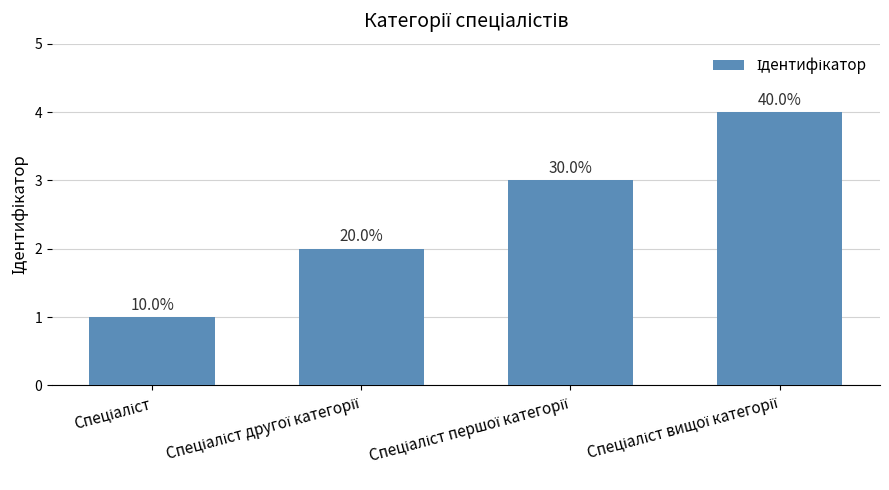

Are the bars horizontal?

No